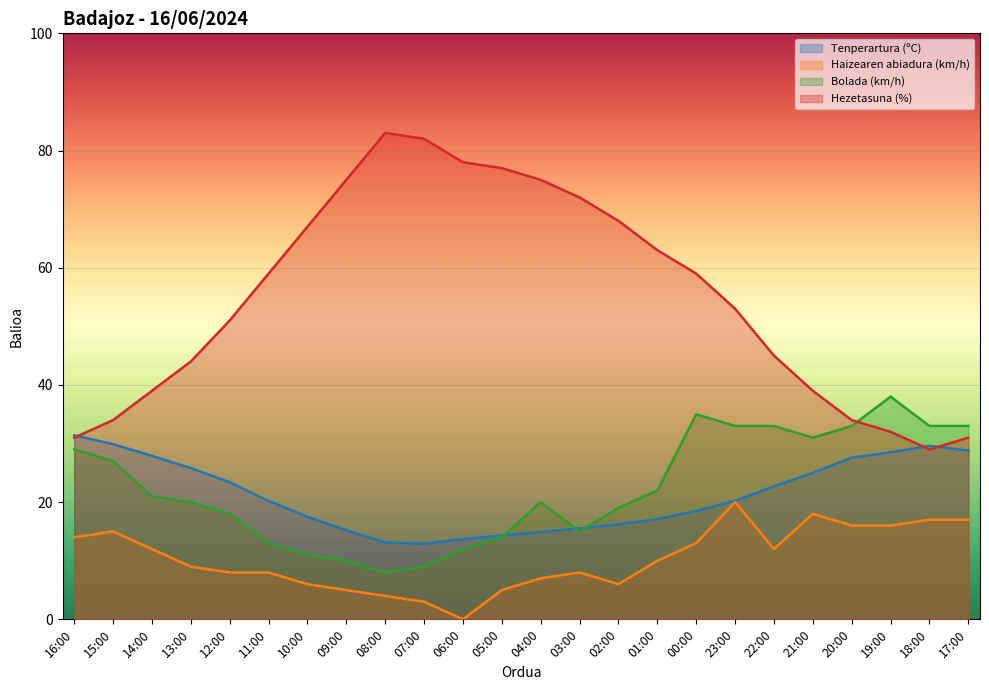

Where is Haizearen abiadura (km/h) nearest to the value 10?

01:00